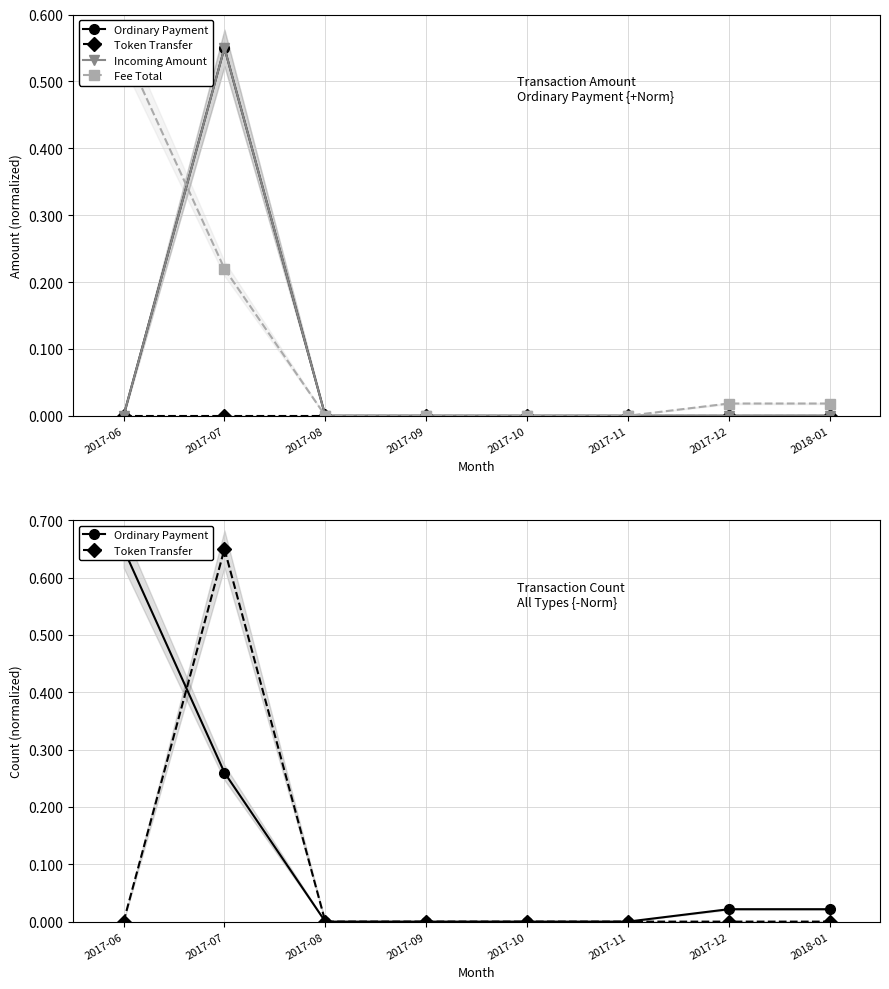

What is the total value across all series at 2017-06?

1.2